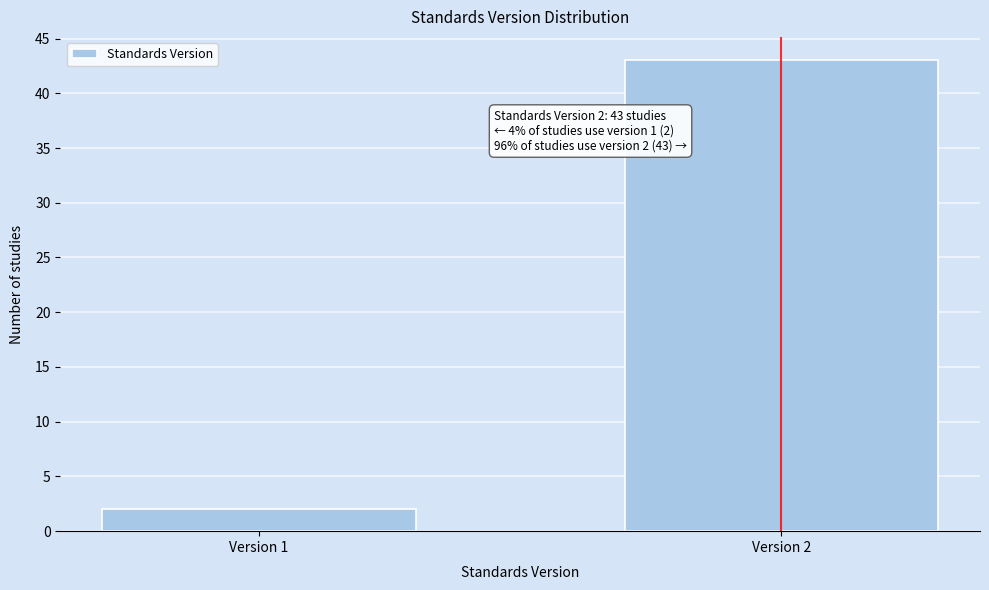

Reading left to right, list all the values displayed in this chart.

2	43